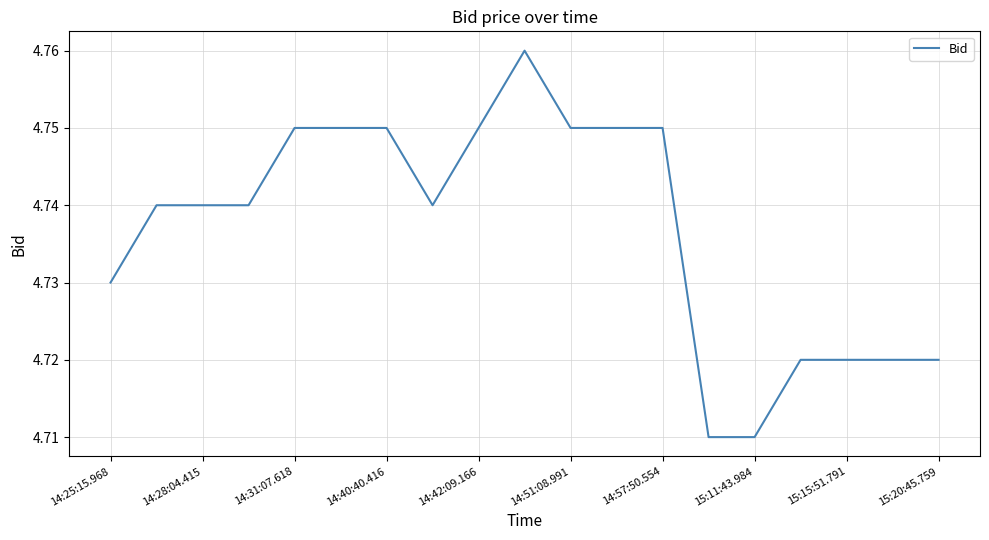

Is it true that the value at 14:40:40.416 is 2.8?

False